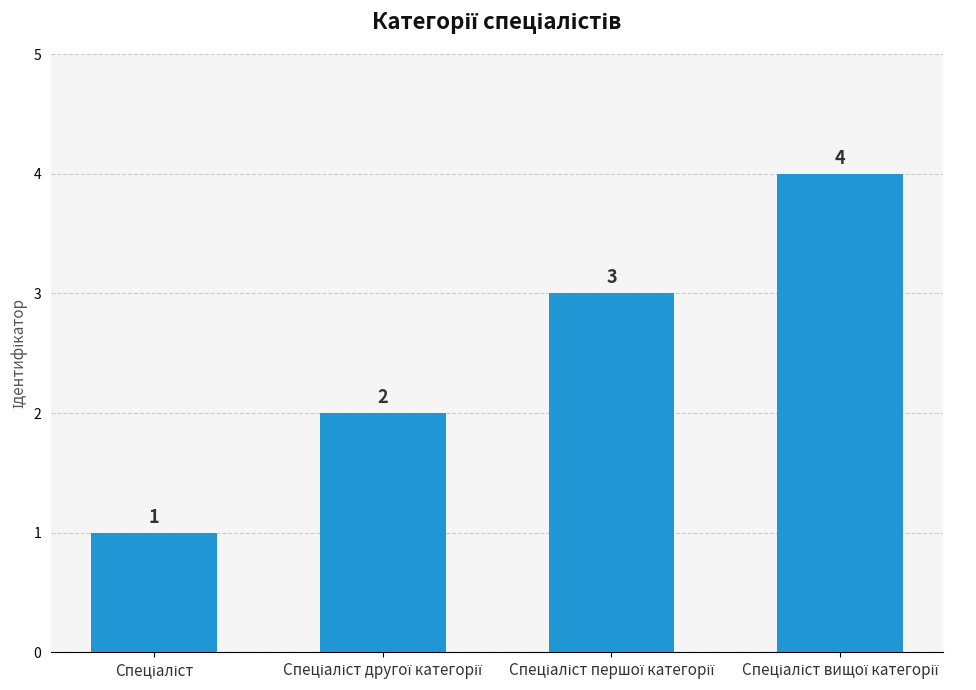

How many bars are there in total?

4